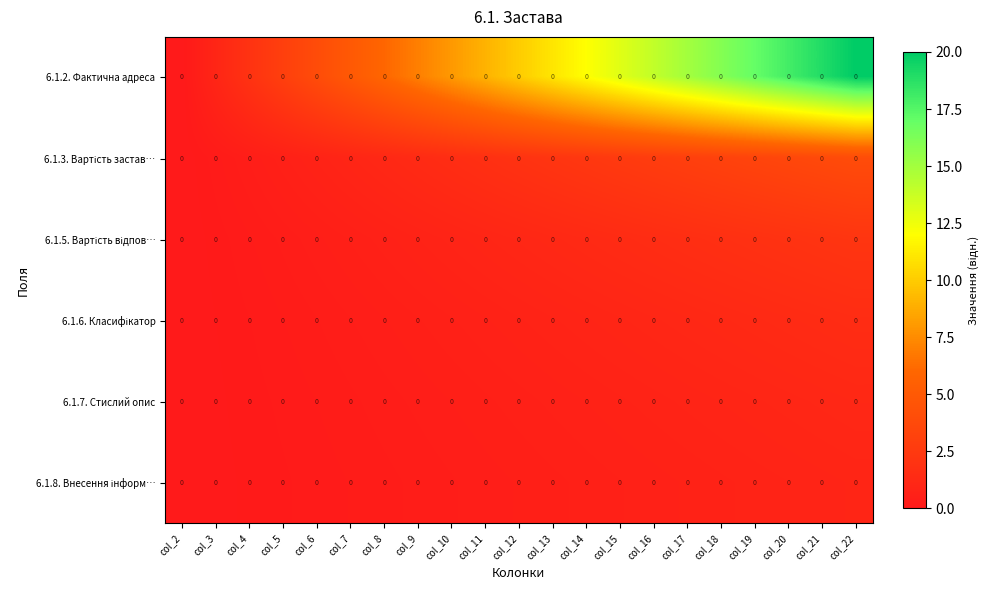

Between col_15 and col_19, which series saw the biggest shift?

6.1.2. Фактична адреса